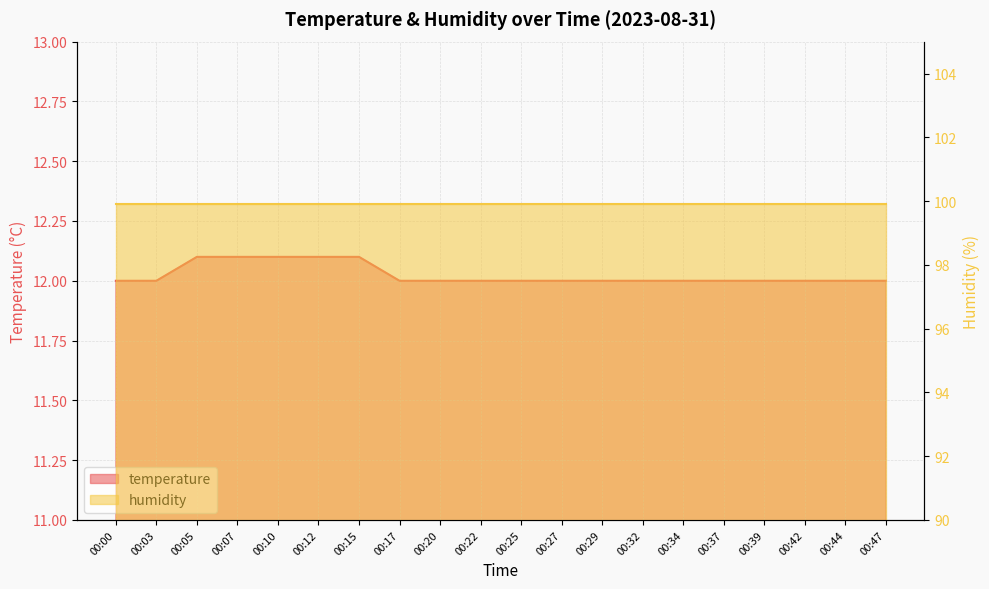

How many categories are shown in the chart?

20